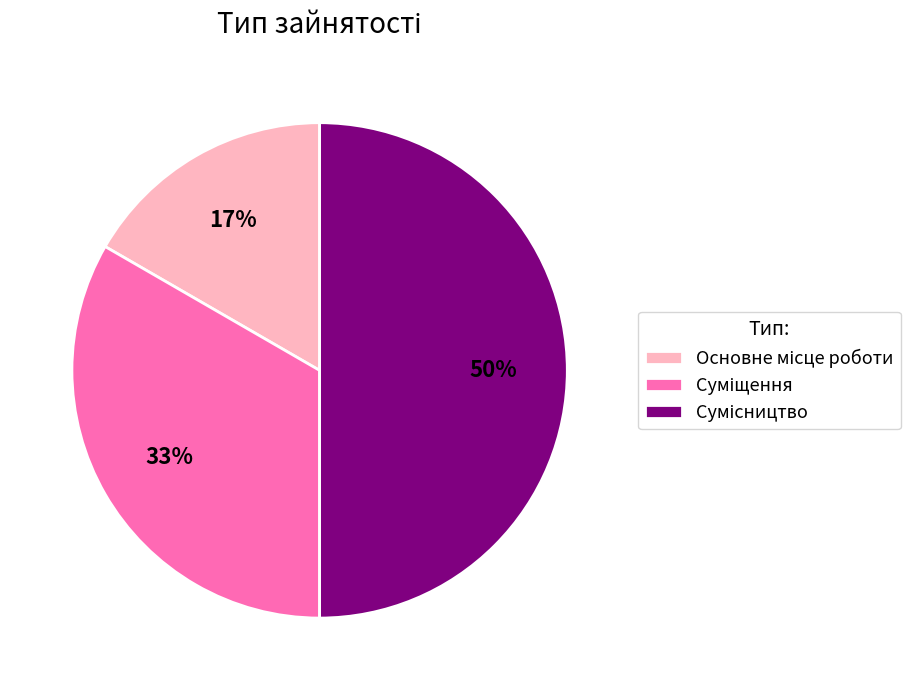

Count the number of slices in the pie.

3